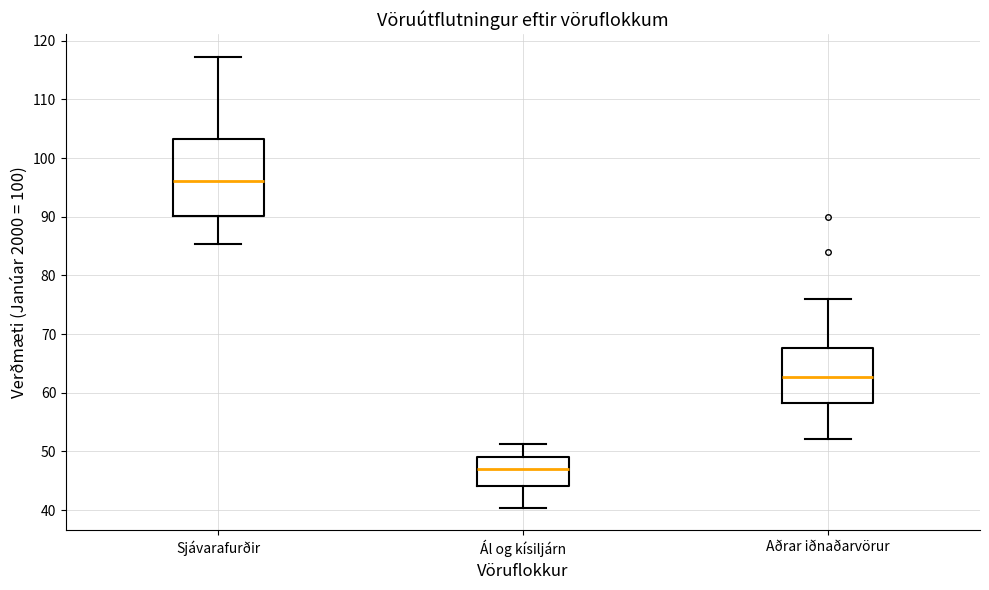

Where does the upper whisker of the box for Ál og kísiljárn end on the y-axis? The values are not printed on the chart, so give them approximately, as read against the axis.

51